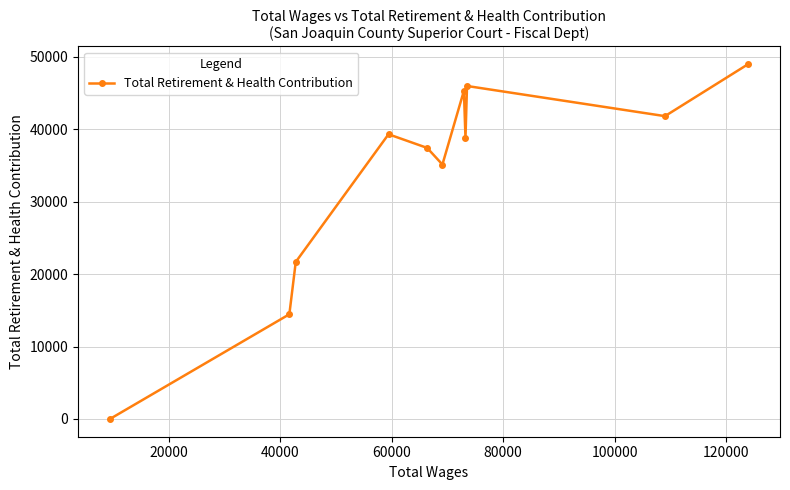

What is the maximum value shown in the chart?

48984